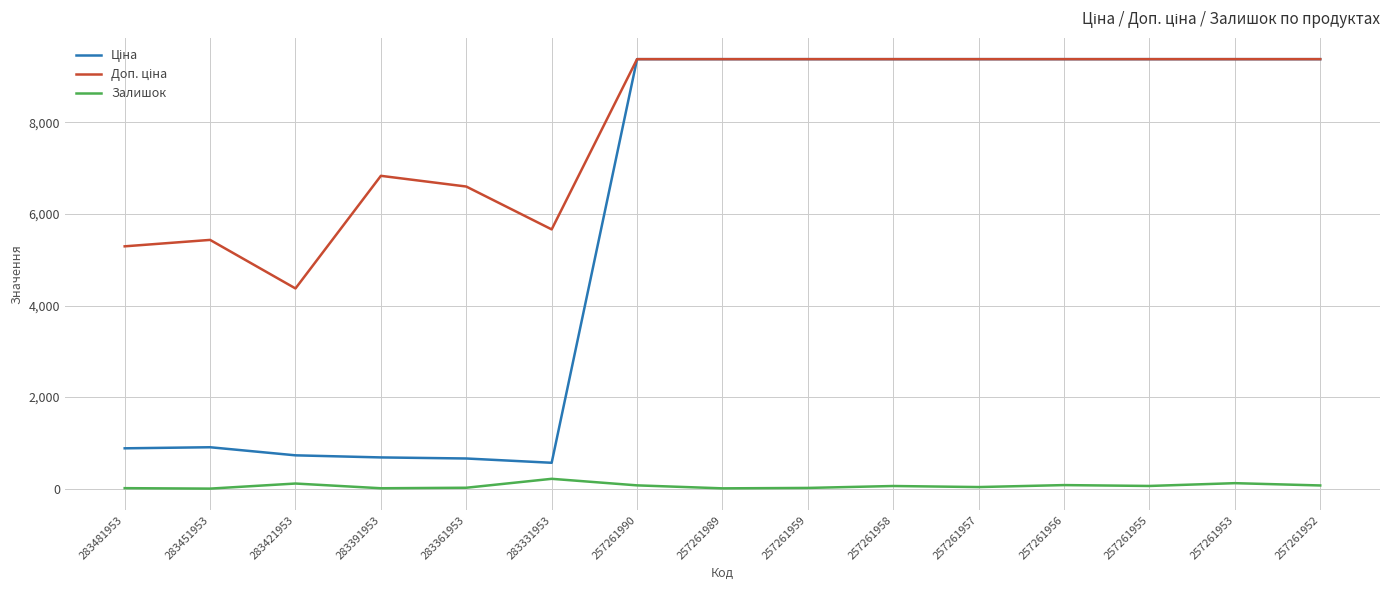

True or false: Залишок has a value of 113.0 at 283421953.

True